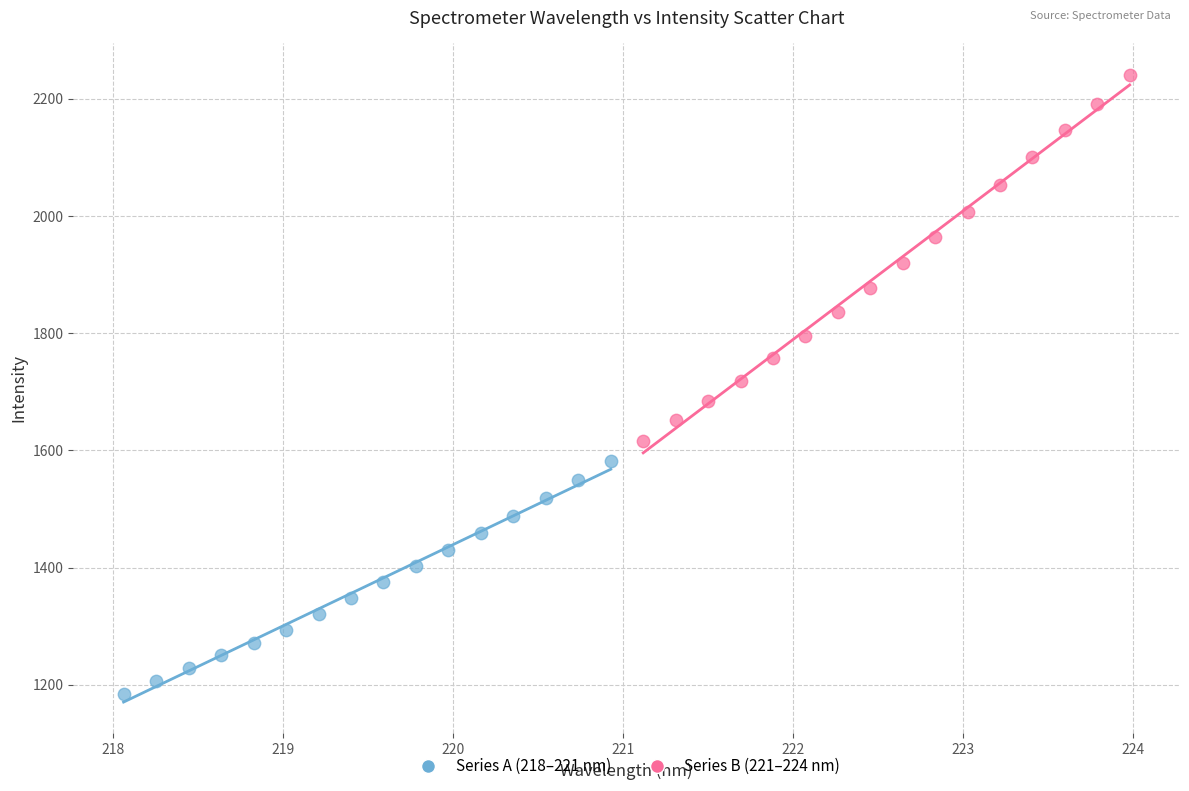

Which series contains the lowest Y value?

Series A (218–221 nm)